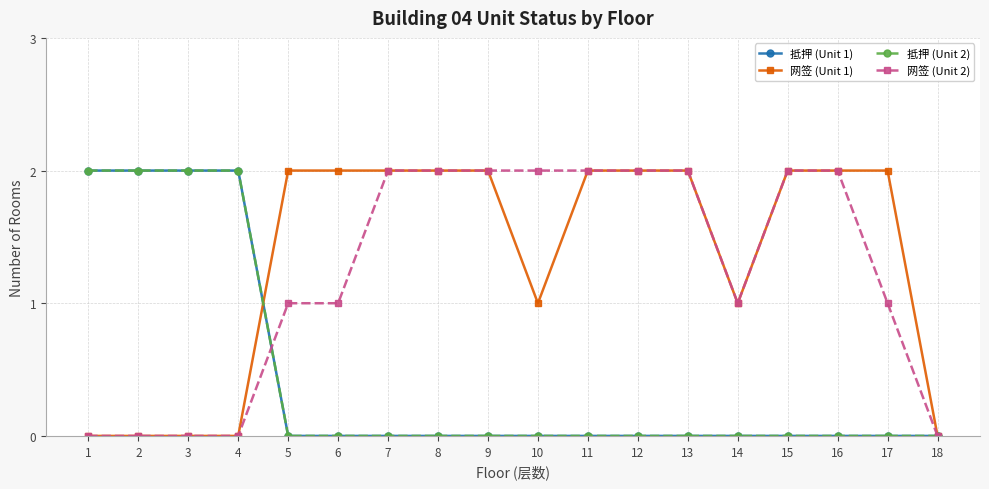

At which category is the sum across all series the highest?

1